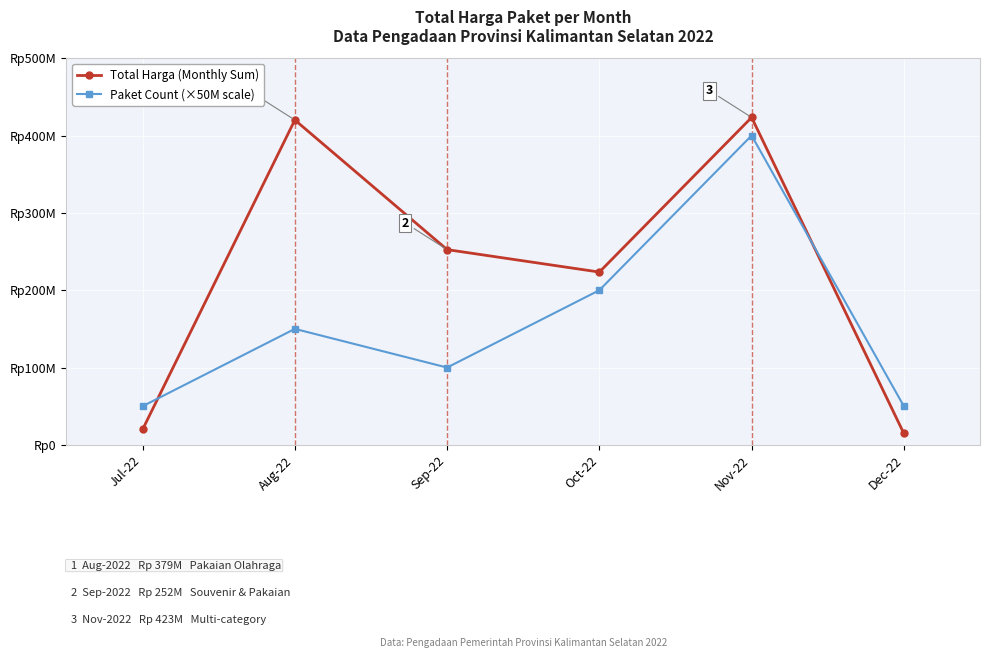

What is the difference between the maximum and second lowest values in the Total Harga (Monthly Sum) series?

403445000